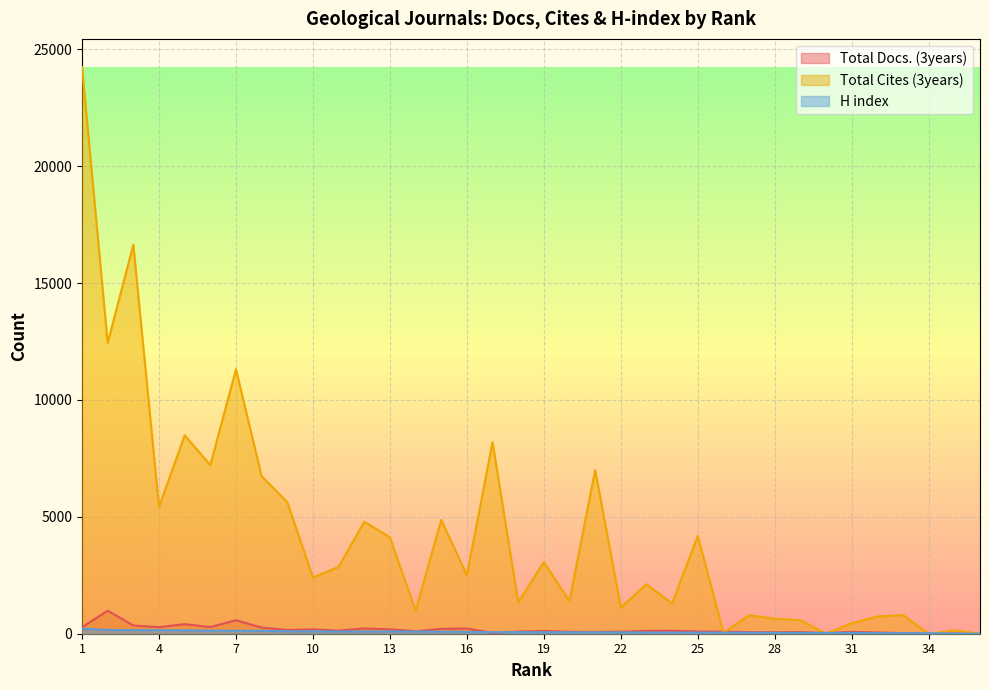

At which label does Total Docs. (3years) reach its minimum?

36